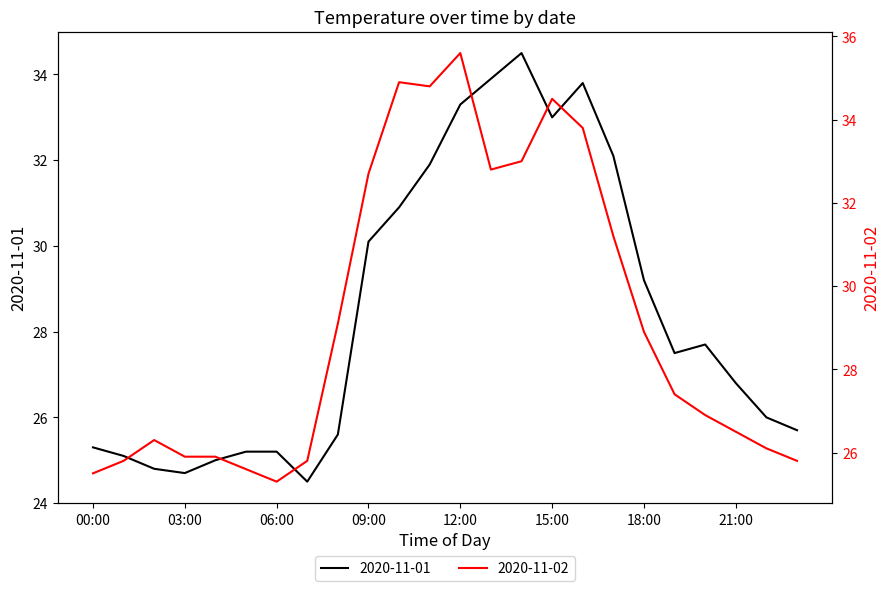

List the series in order of their peak value, lowest first.

2020-11-01, 2020-11-02